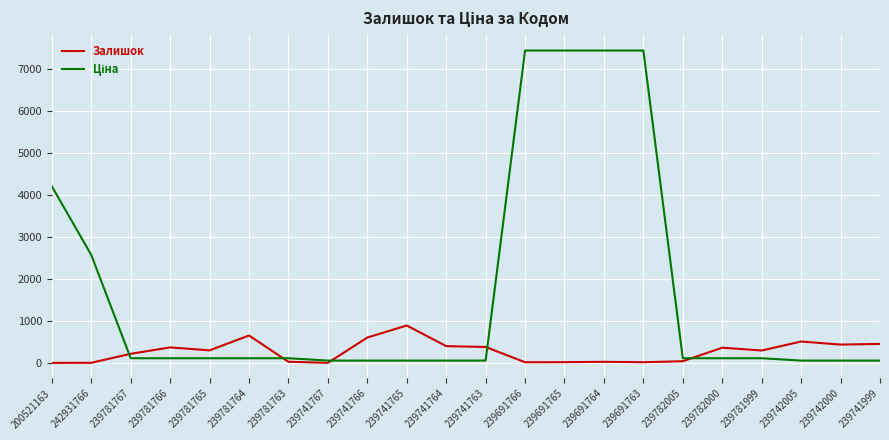

True or false: Залишок has a value of 17.0 at 239691766.

True